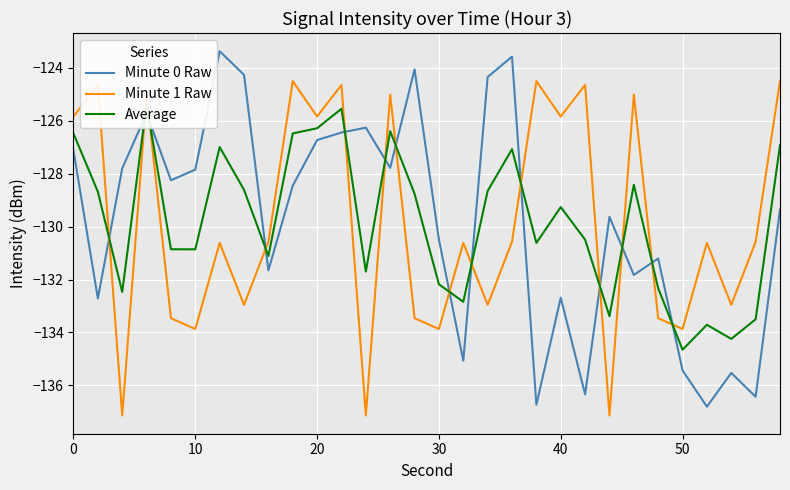

Which series ends up on top after the final intersection of Minute 0 Raw and Minute 1 Raw?

Minute 1 Raw